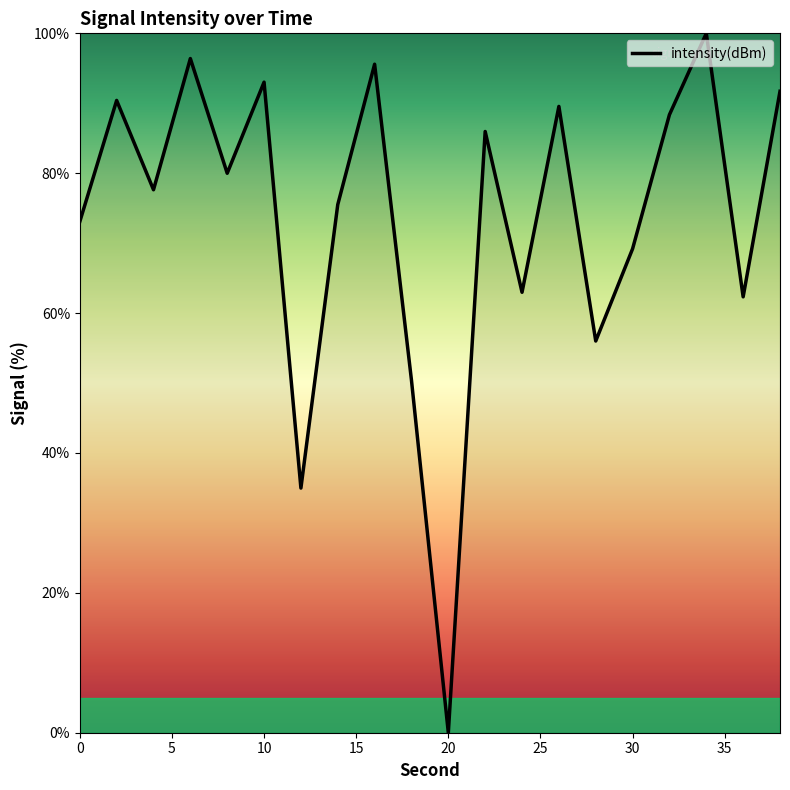

What is the difference between the maximum and minimum values?

100.0